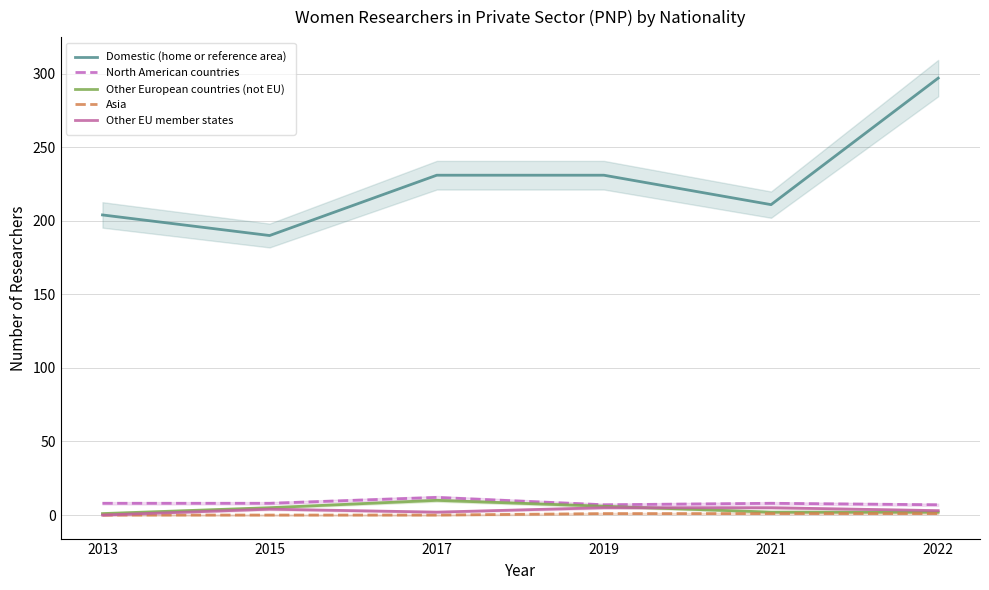

Is it true that Other EU member states equals 2 at 2017?

True